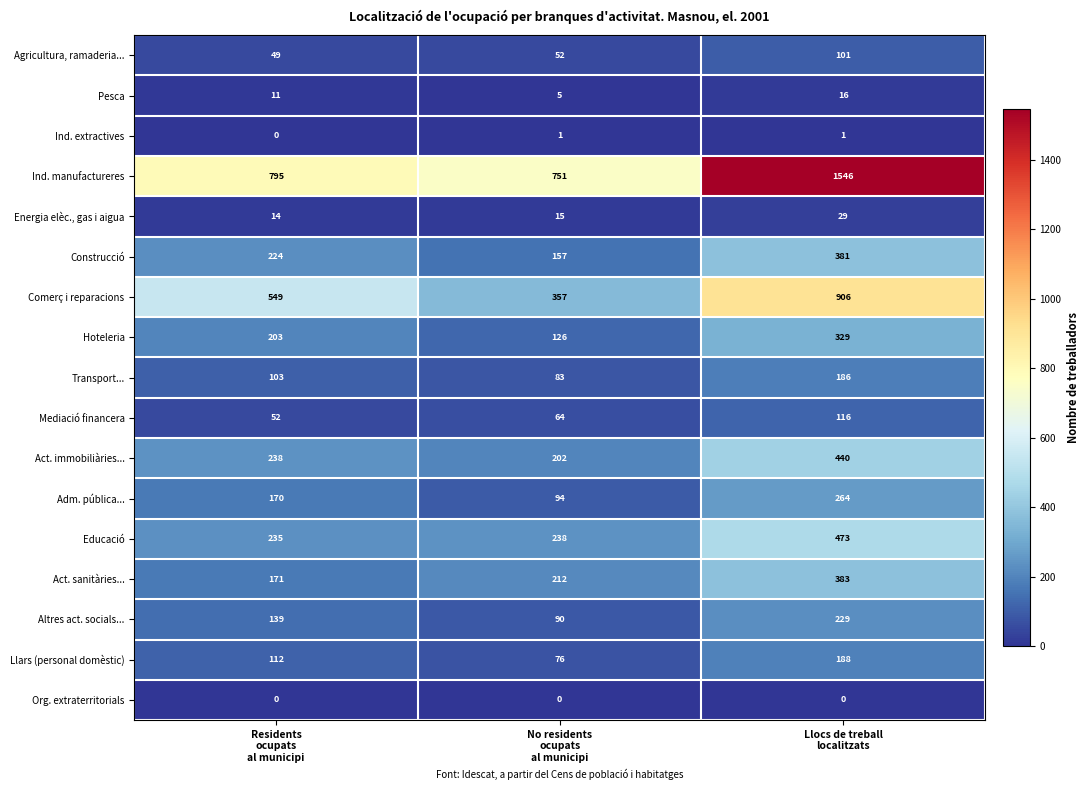

Which series has the widest spread of values?

Ind. manufactureres